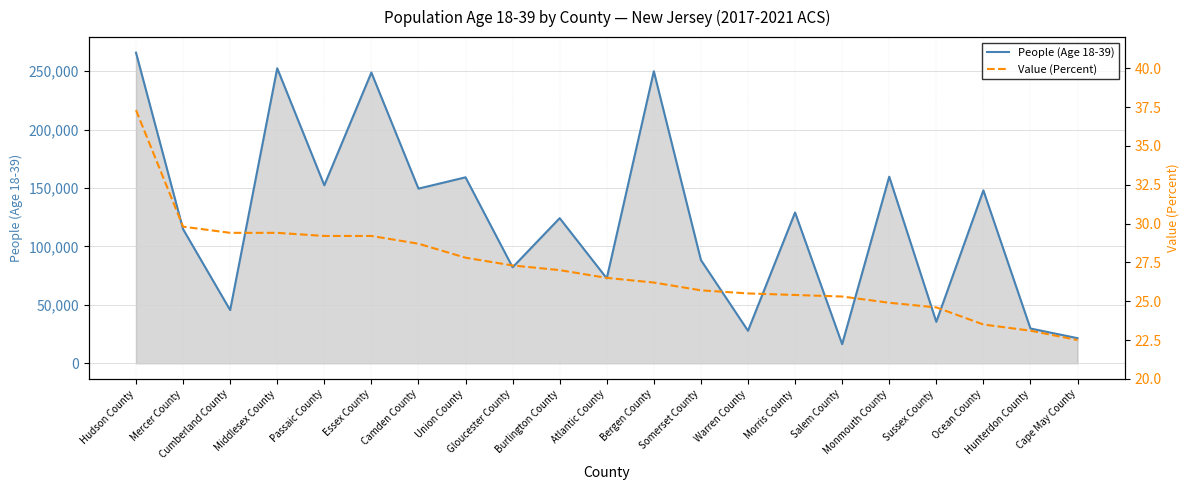

At how many categories does at least one series exceed 169047?

4